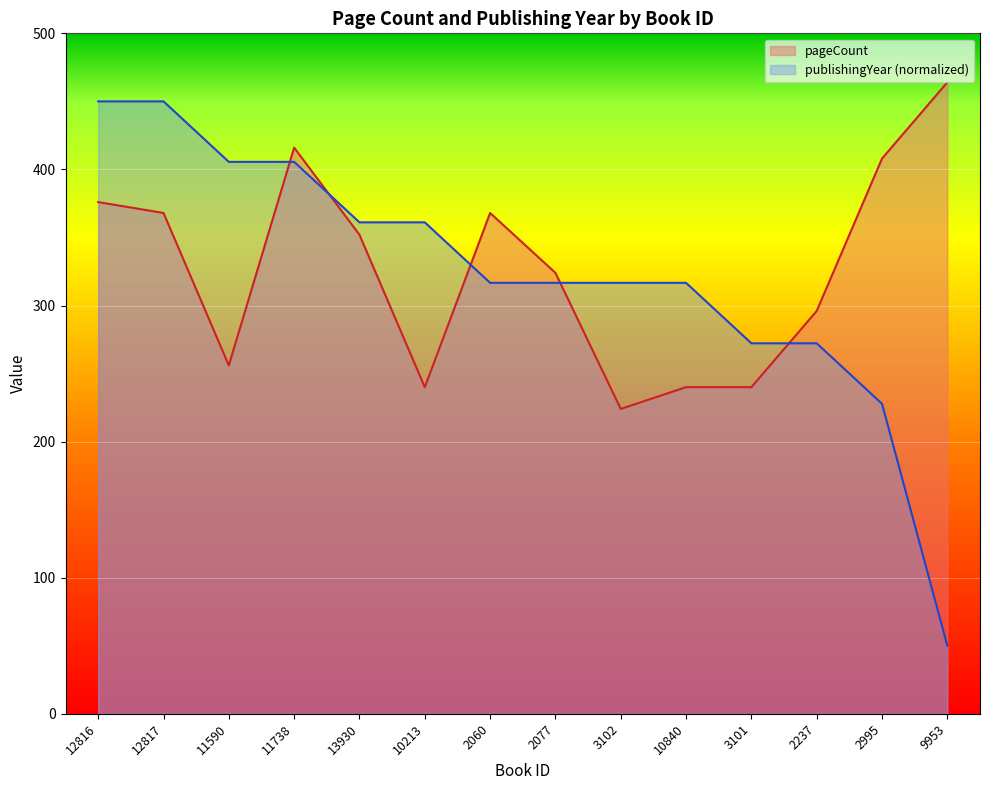

Reading left to right, transcribe all the data shown in this chart.

pageCount: 376.0	368.0	256.0	416.0	352.0	240.0	368.0	324.0	224.0	240.0	240.0	296.0	408.0	464.0
publishingYear: 450.0	450.0	405.6	405.6	361.1	361.1	316.7	316.7	316.7	316.7	272.2	272.2	227.8	50.0